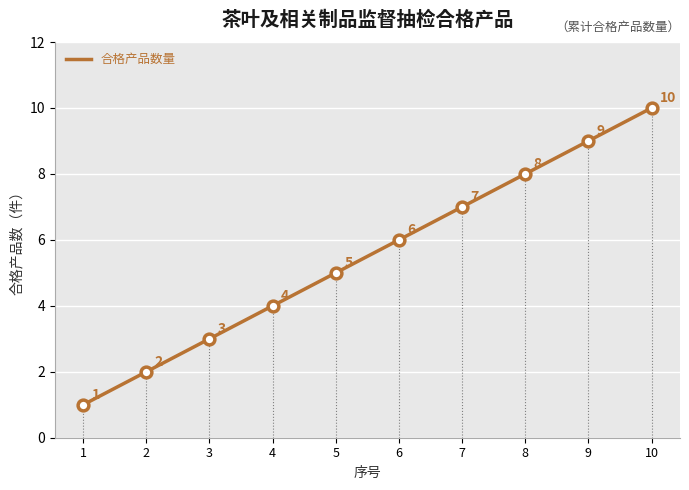

Which has a higher value, 6 or 3?

6